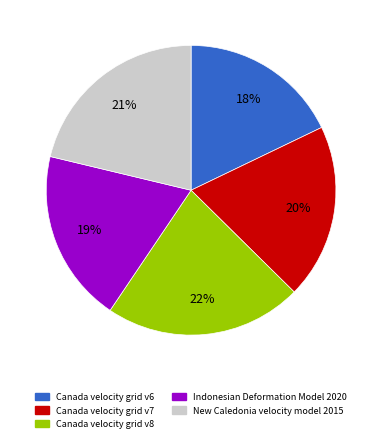

What is the ratio of the value at Indonesian Deformation Model 2020 to the value at Canada velocity grid v8?

0.9